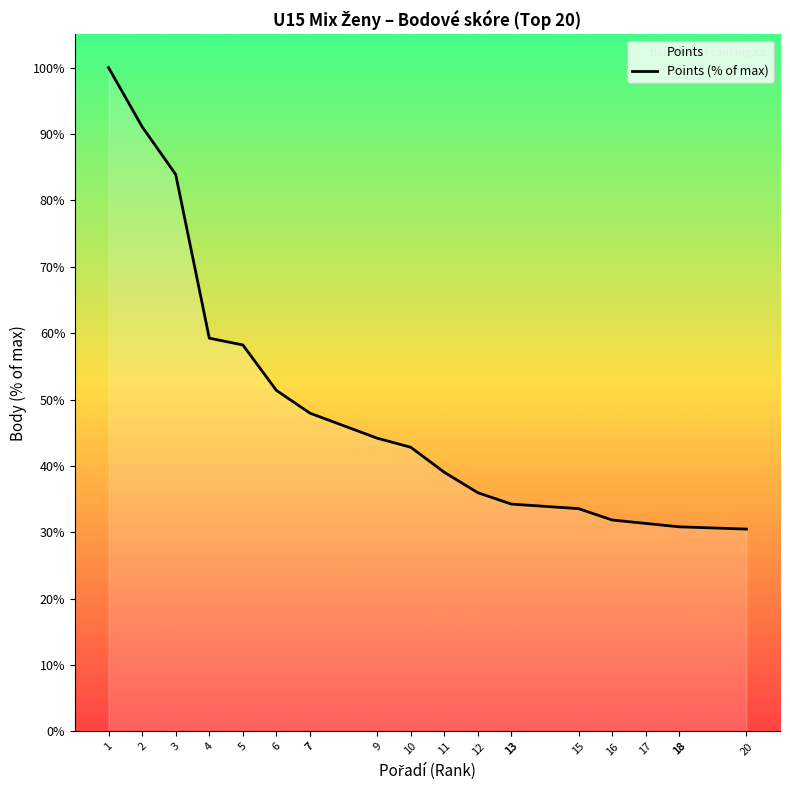

What is the sum of the values at 12 and 1?

136.0